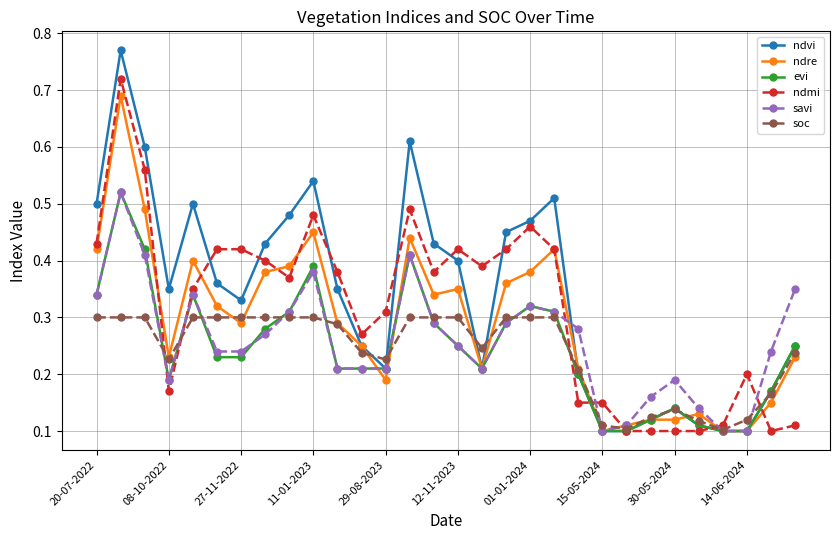

Count the soc values in the range 0 to 1.

30